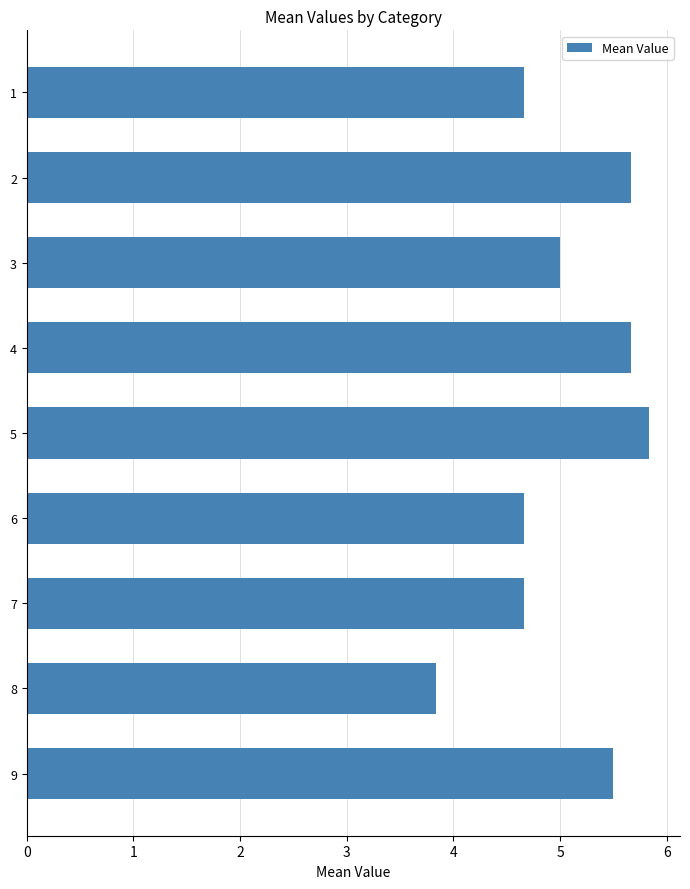

What is the change in value from 3 to 6?

-0.3